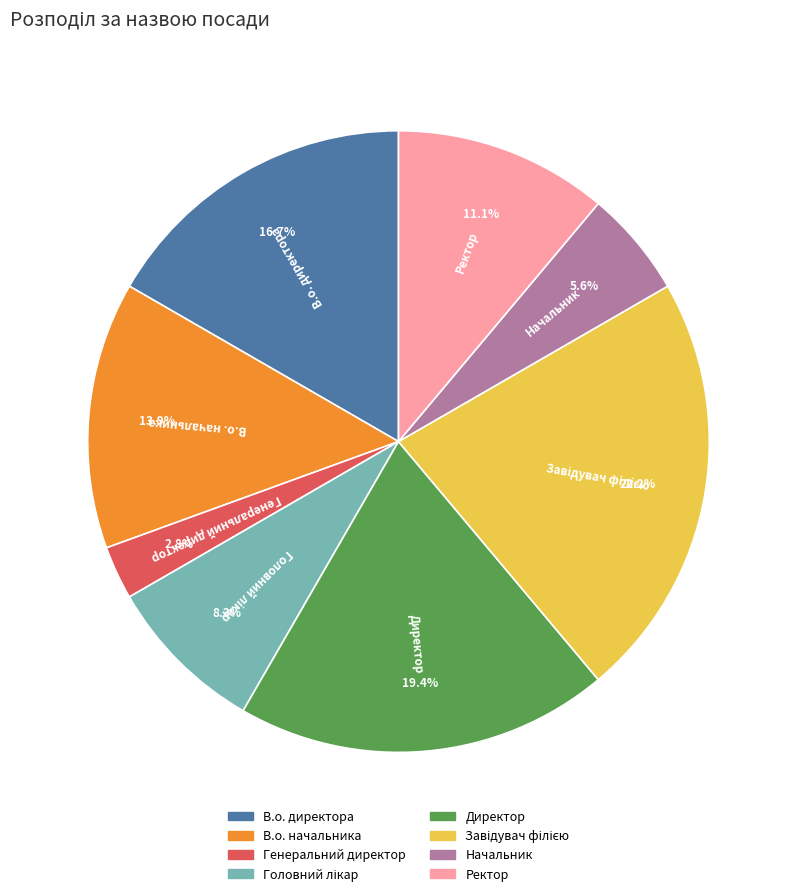

Which has a higher value, В.о. директора or Директор?

Директор